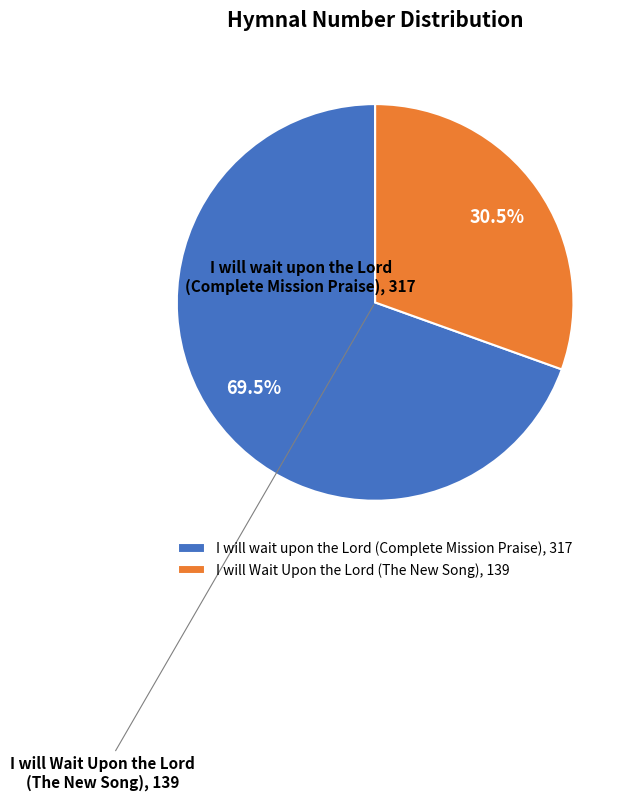

What portion of the pie excludes I will wait upon the Lord (Complete Mission Praise), 317?

30.5%